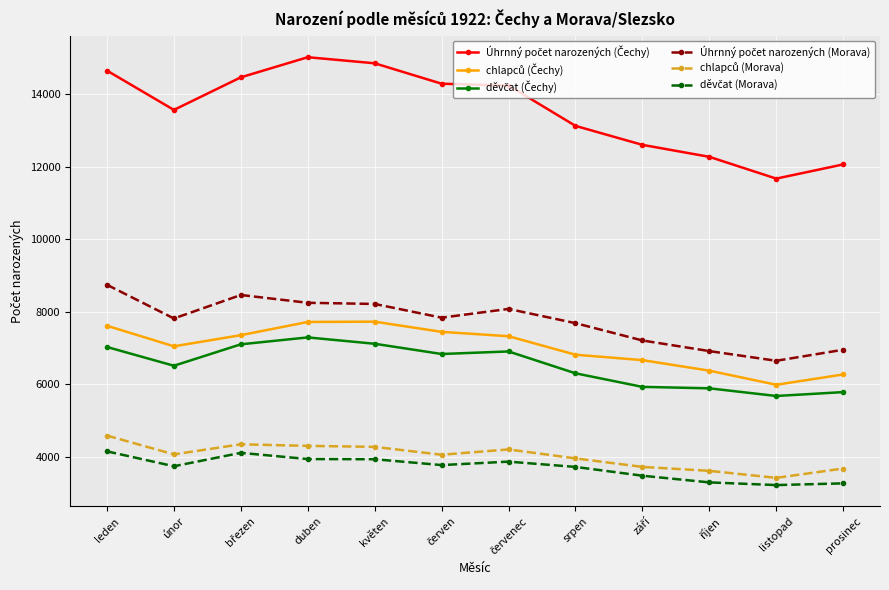

What is the maximum value shown in the chart?

15016